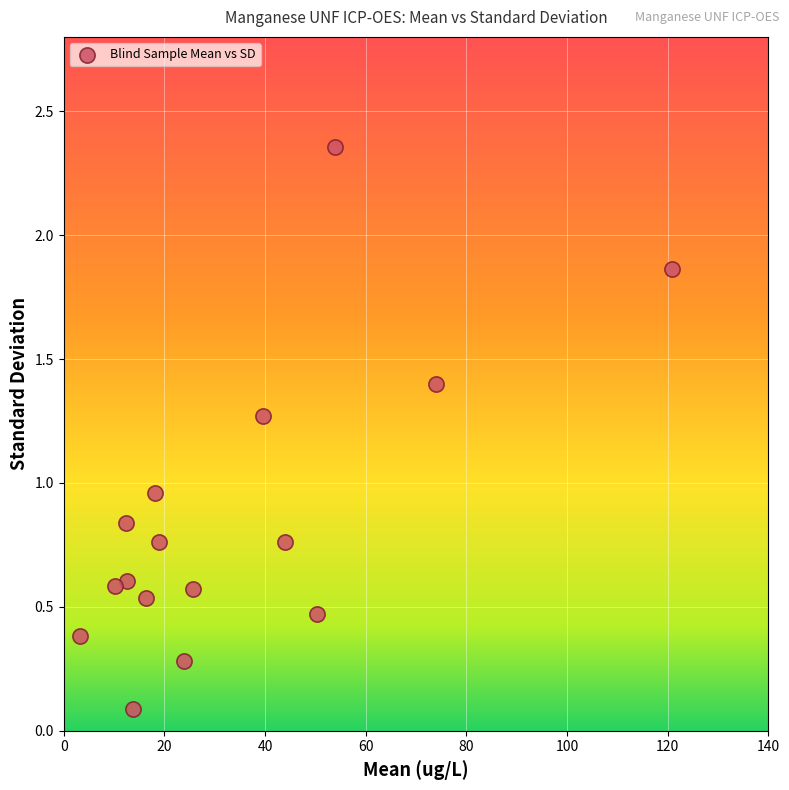

What is the range of X values (max minus min)?

117.6